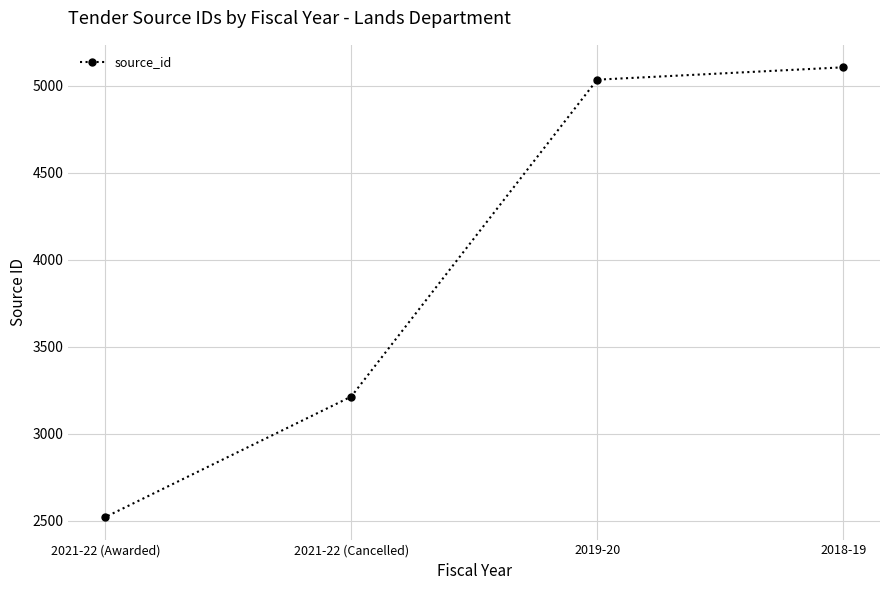

What is the sum of all values?

15874